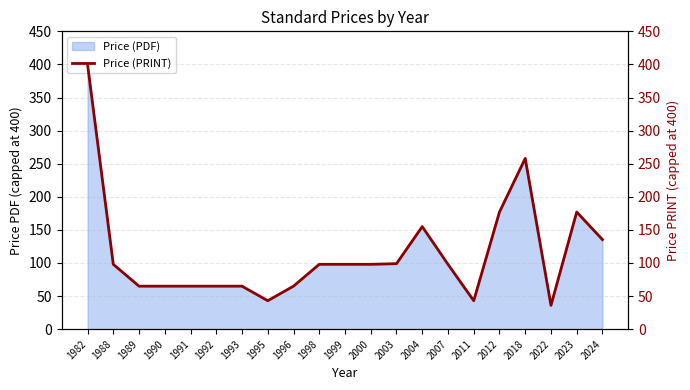

Which category has the lowest value across all series?

2022